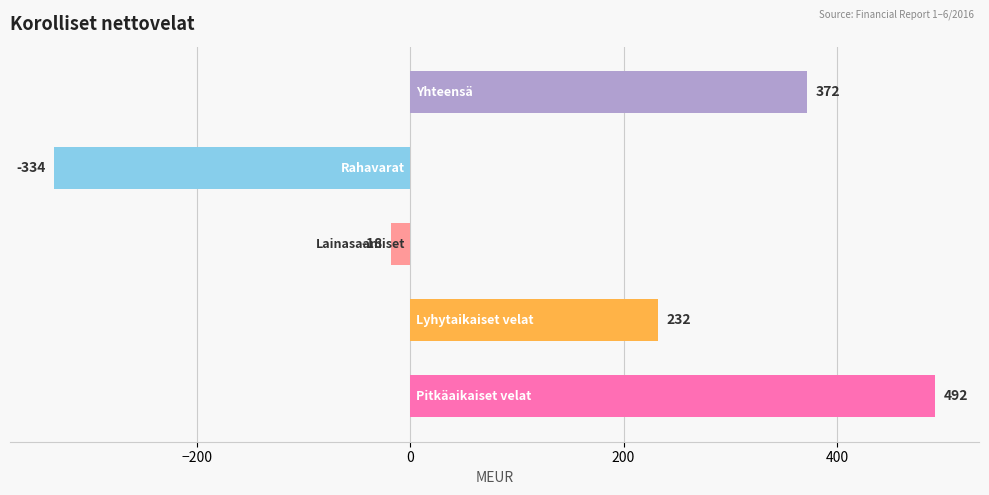

What is the smallest value displayed?

-334